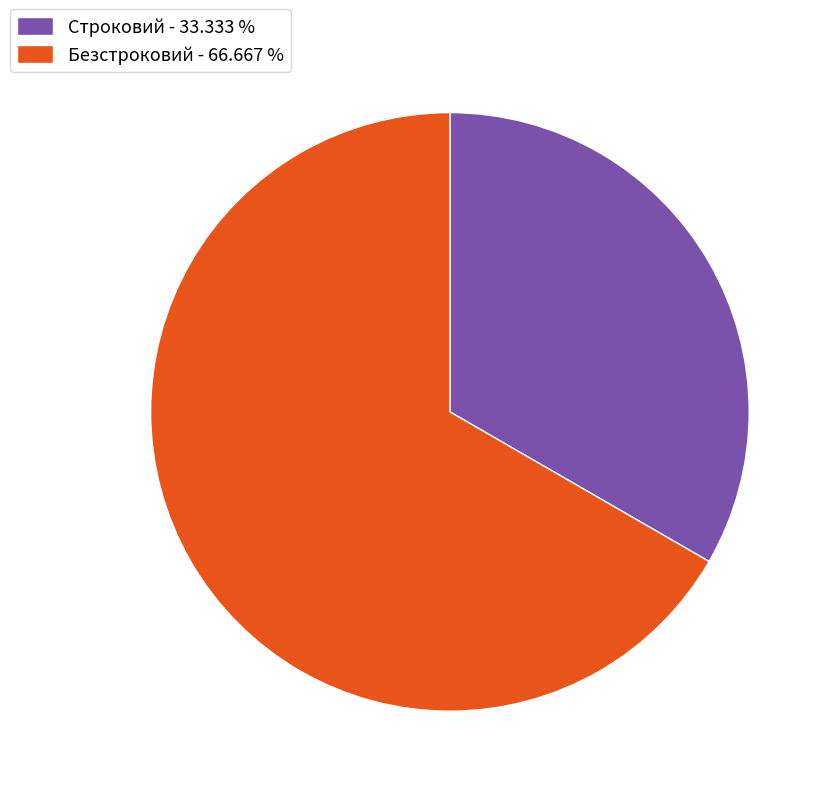

Is there any slice that represents more than half of the pie?

Yes